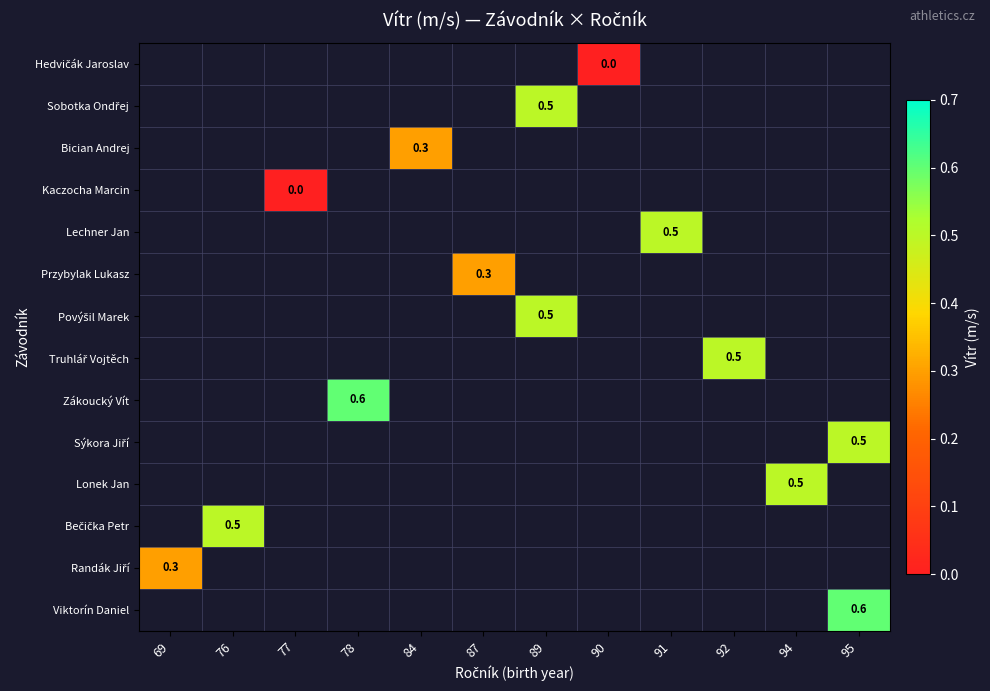

How many data points does each series have?

12